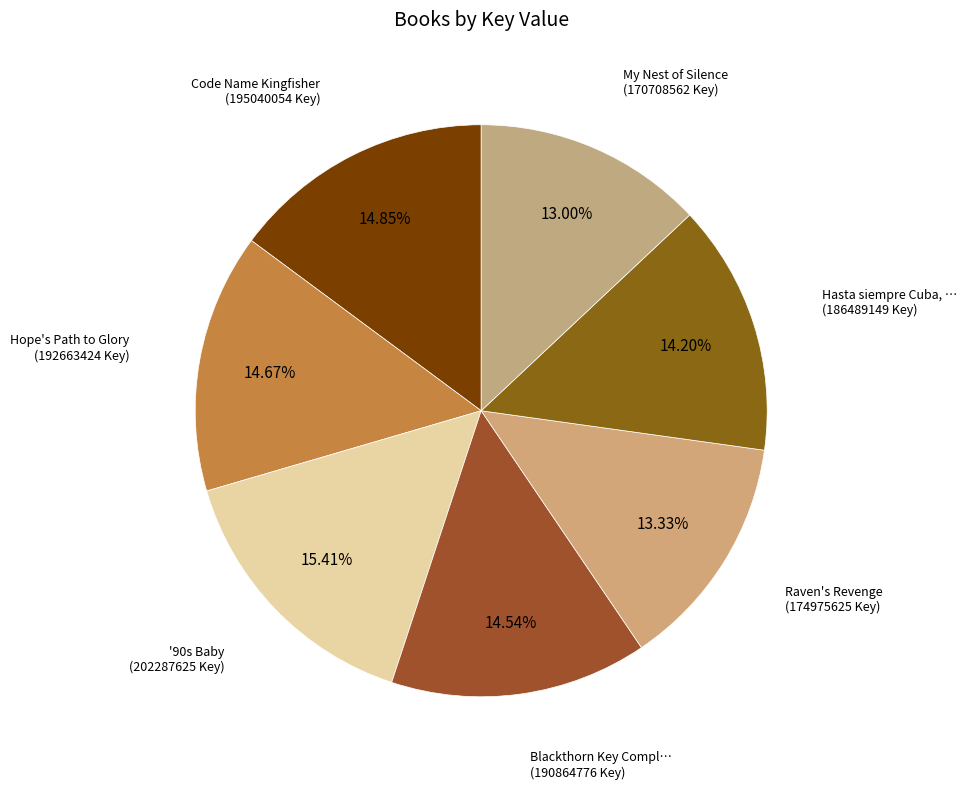

Rank the categories by value from lowest to highest.

My Nest of Silence, Raven's Revenge, Hasta siempre Cuba, mi isla, Blackthorn Key Complete Collection, Hope's Path to Glory, Code Name Kingfisher, '90s Baby